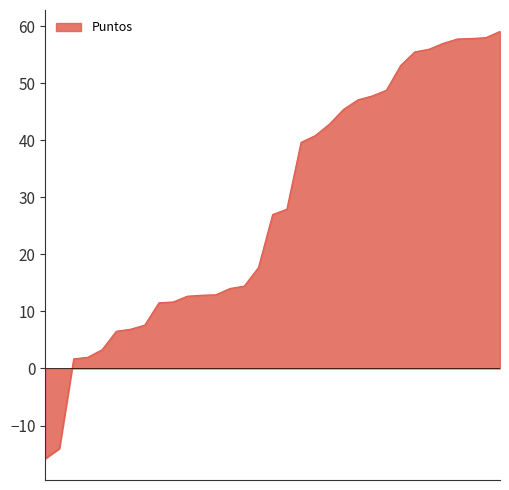

What is the difference between the maximum and minimum values?

74.9